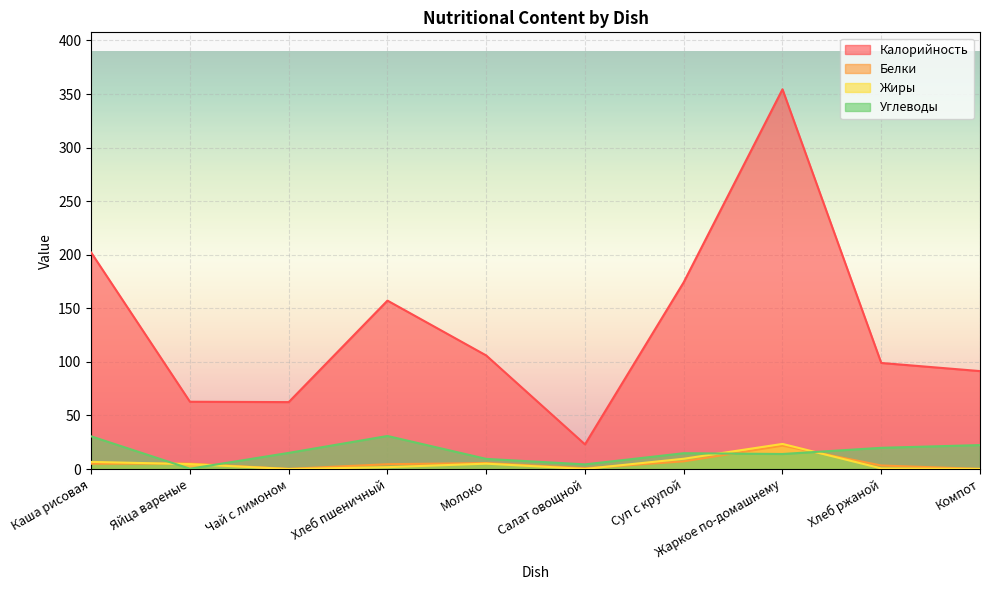

At which category does Жиры reach its first local valley?

Чай с лимоном